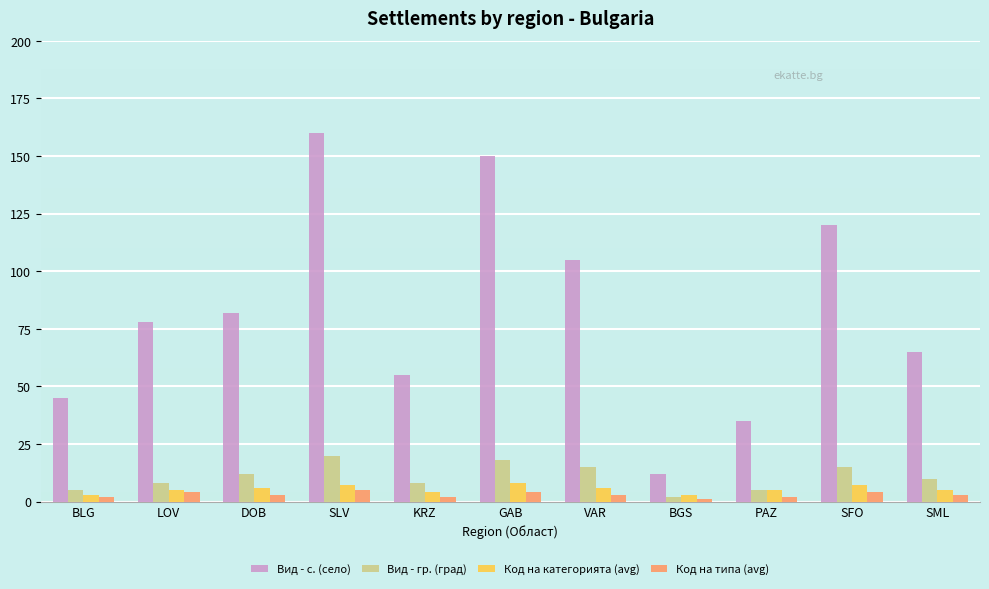

Rank the series at SFO from lowest to highest value.

Код на типа (avg), Код на категорията (avg), Вид - гр. (град), Вид - с. (село)